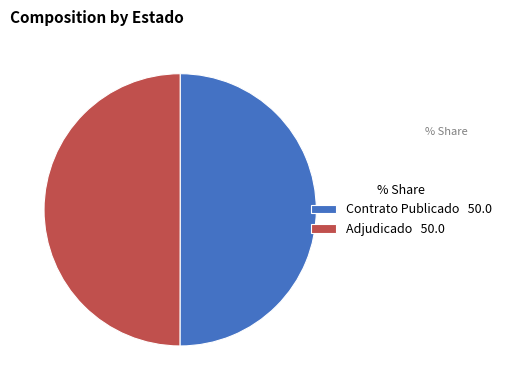

The Adjudicado 50.0 slice represents 50% of the pie. True or false?

True